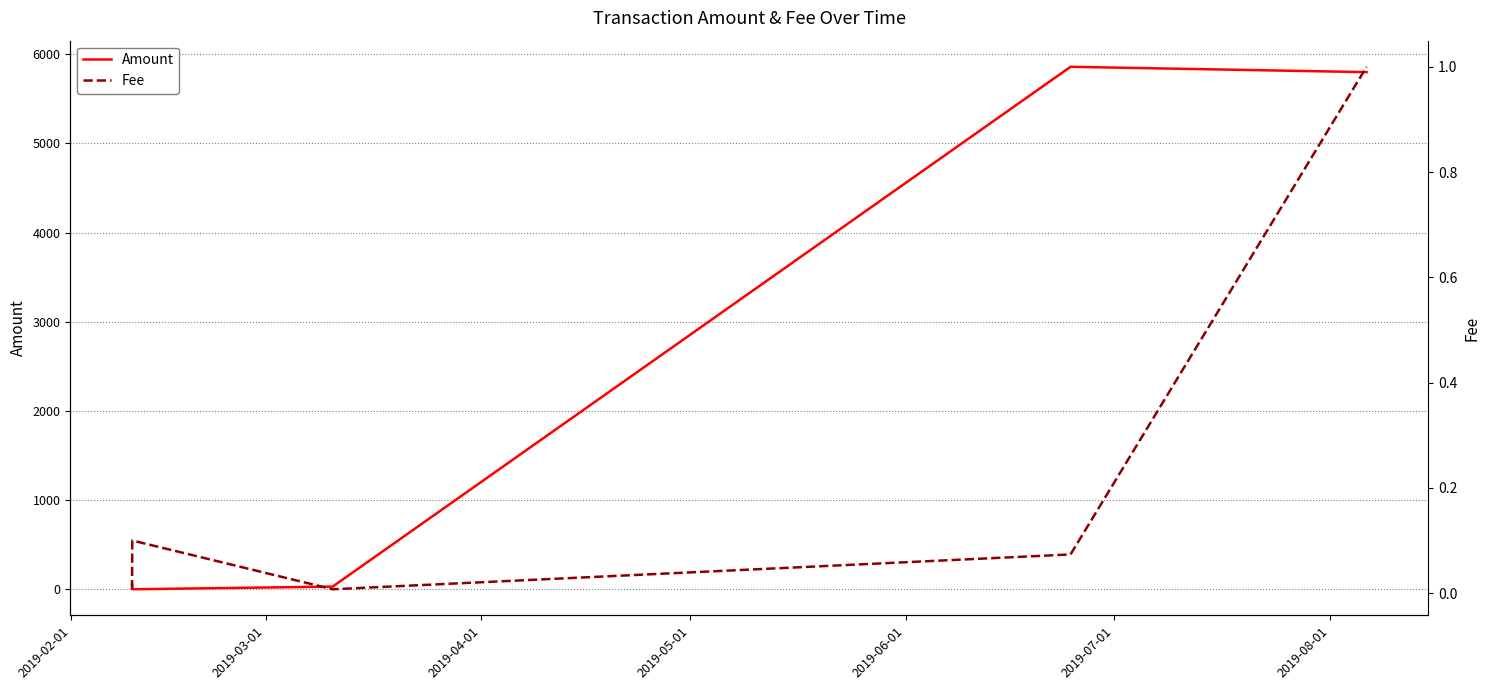

How many values in the Amount series are below 60?

2